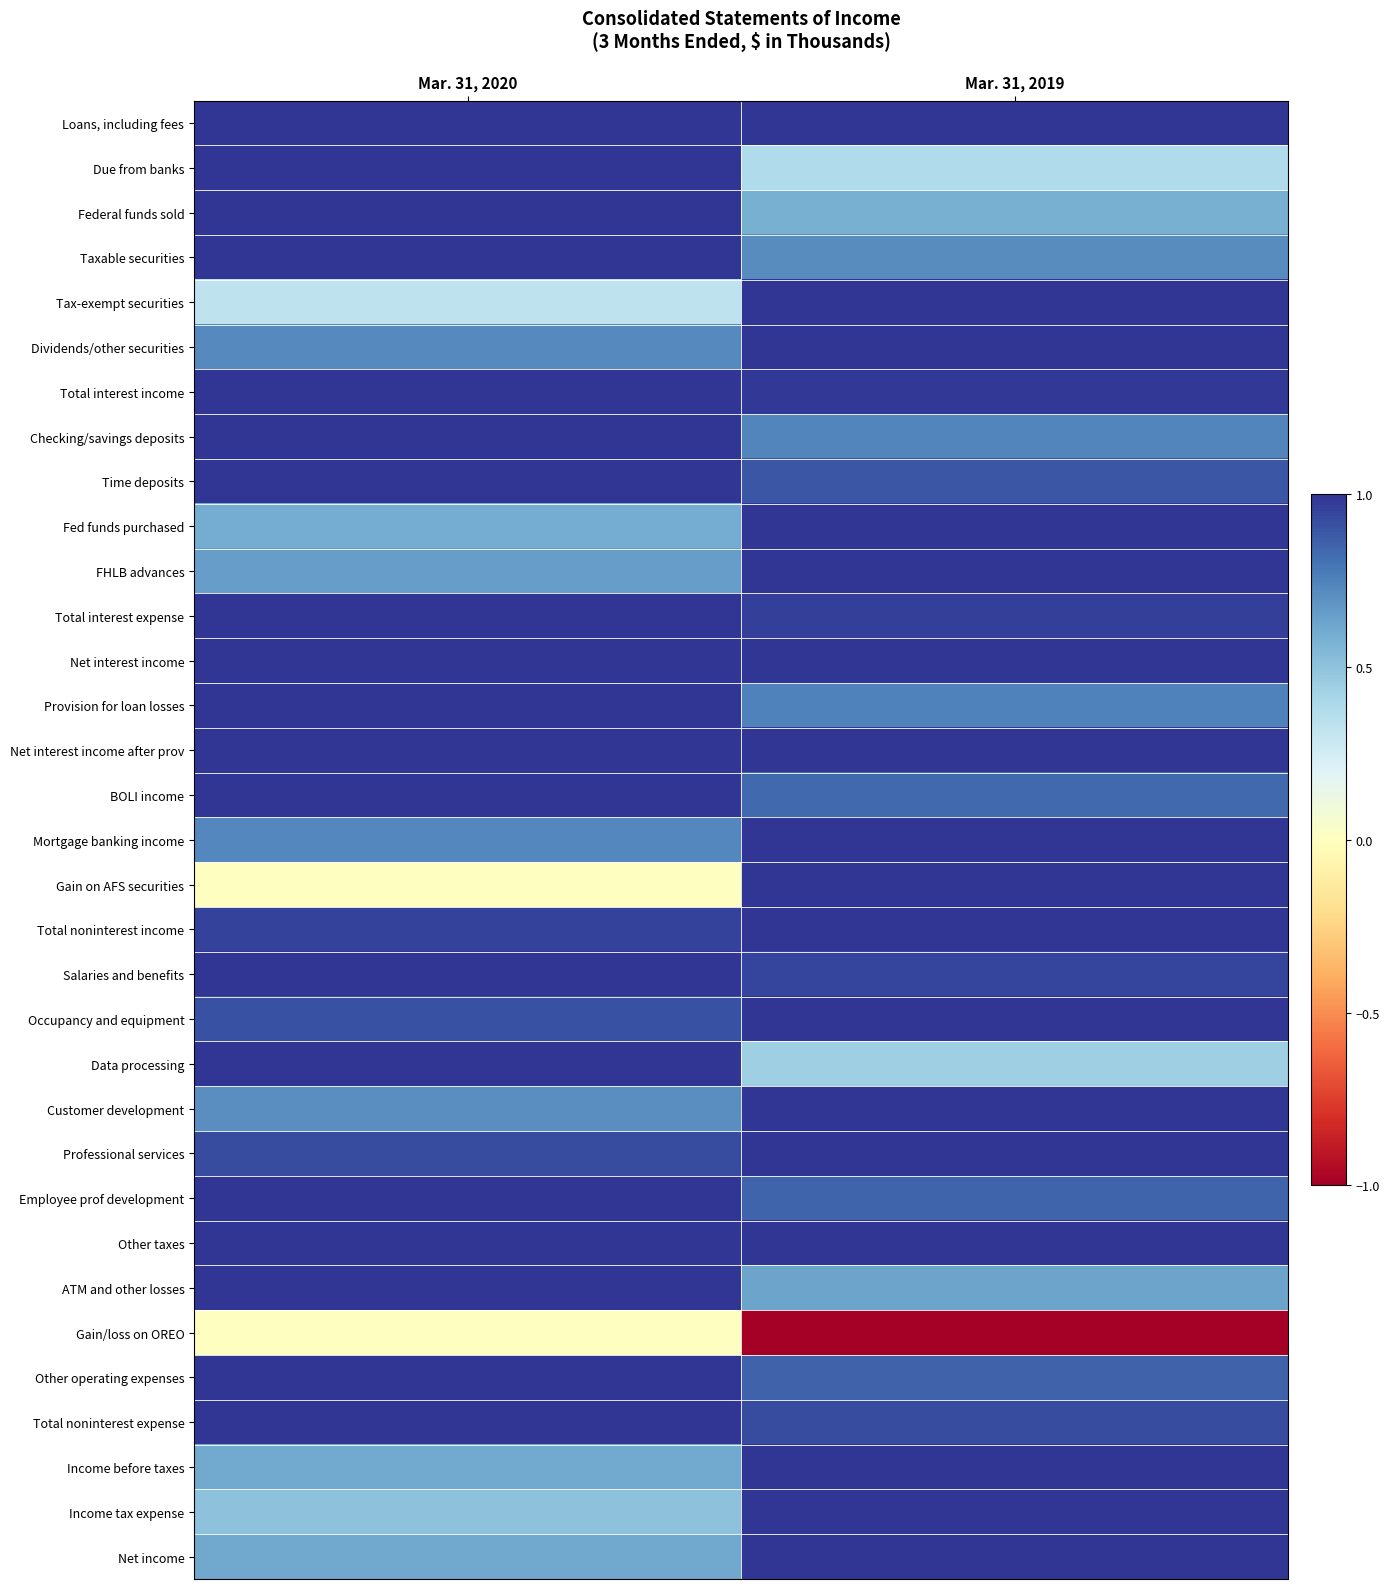

Reading left to right, what are all the values shown in this chart?

Loans, including fees: Mar. 31, 2020=1.0	Mar. 31, 2019=1.0
Due from banks: Mar. 31, 2020=1.0	Mar. 31, 2019=0.4
Federal funds sold: Mar. 31, 2020=1.0	Mar. 31, 2019=0.6
Taxable securities: Mar. 31, 2020=1.0	Mar. 31, 2019=0.7
Tax-exempt securities: Mar. 31, 2020=0.3	Mar. 31, 2019=1.0
Dividends/other securities: Mar. 31, 2020=0.7	Mar. 31, 2019=1.0
Total interest income: Mar. 31, 2020=1.0	Mar. 31, 2019=1.0
Checking/savings deposits: Mar. 31, 2020=1.0	Mar. 31, 2019=0.7
Time deposits: Mar. 31, 2020=1.0	Mar. 31, 2019=0.9
Fed funds purchased: Mar. 31, 2020=0.6	Mar. 31, 2019=1.0
FHLB advances: Mar. 31, 2020=0.7	Mar. 31, 2019=1.0
Total interest expense: Mar. 31, 2020=1.0	Mar. 31, 2019=1.0
Net interest income: Mar. 31, 2020=1.0	Mar. 31, 2019=1.0
Provision for loan losses: Mar. 31, 2020=1.0	Mar. 31, 2019=0.8
Net interest income after prov: Mar. 31, 2020=1.0	Mar. 31, 2019=1.0
BOLI income: Mar. 31, 2020=1.0	Mar. 31, 2019=0.8
Mortgage banking income: Mar. 31, 2020=0.7	Mar. 31, 2019=1.0
Gain on AFS securities: Mar. 31, 2020=0.0	Mar. 31, 2019=1.0
Total noninterest income: Mar. 31, 2020=1.0	Mar. 31, 2019=1.0
Salaries and benefits: Mar. 31, 2020=1.0	Mar. 31, 2019=1.0
Occupancy and equipment: Mar. 31, 2020=0.9	Mar. 31, 2019=1.0
Data processing: Mar. 31, 2020=1.0	Mar. 31, 2019=0.4
Customer development: Mar. 31, 2020=0.7	Mar. 31, 2019=1.0
Professional services: Mar. 31, 2020=0.9	Mar. 31, 2019=1.0
Employee prof development: Mar. 31, 2020=1.0	Mar. 31, 2019=0.8
Other taxes: Mar. 31, 2020=1.0	Mar. 31, 2019=1.0
ATM and other losses: Mar. 31, 2020=1.0	Mar. 31, 2019=0.6
Gain/loss on OREO: Mar. 31, 2020=0.0	Mar. 31, 2019=-1.0
Other operating expenses: Mar. 31, 2020=1.0	Mar. 31, 2019=0.9
Total noninterest expense: Mar. 31, 2020=1.0	Mar. 31, 2019=0.9
Income before taxes: Mar. 31, 2020=0.6	Mar. 31, 2019=1.0
Income tax expense: Mar. 31, 2020=0.5	Mar. 31, 2019=1.0
Net income: Mar. 31, 2020=0.6	Mar. 31, 2019=1.0